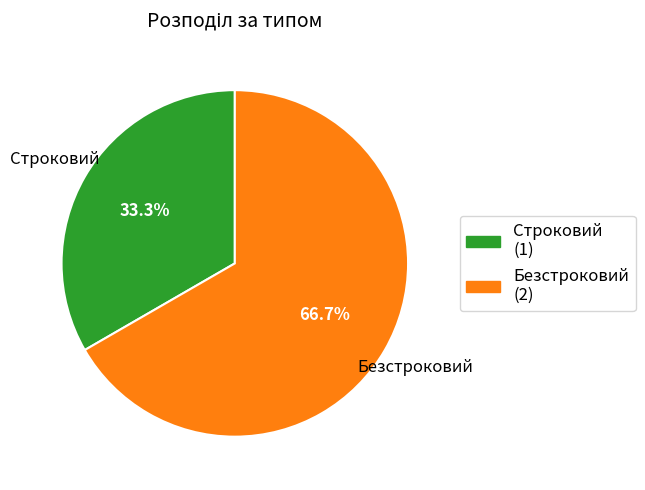

Count the number of slices in the pie.

2